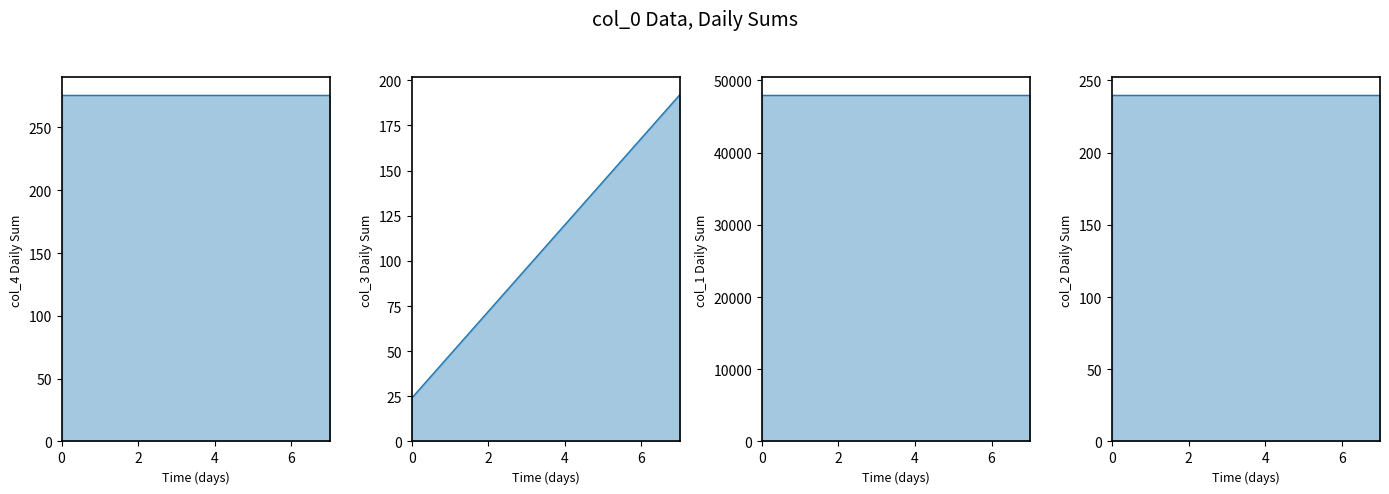

Reading left to right, extract all data points from this chart.

col_4: 276	276	276	276	276	276	276	276
col_3: 24	48	72	96	120	144	168	192
col_1: 48000	48000	48000	48000	48000	48000	48000	48000
col_2: 240	240	240	240	240	240	240	240